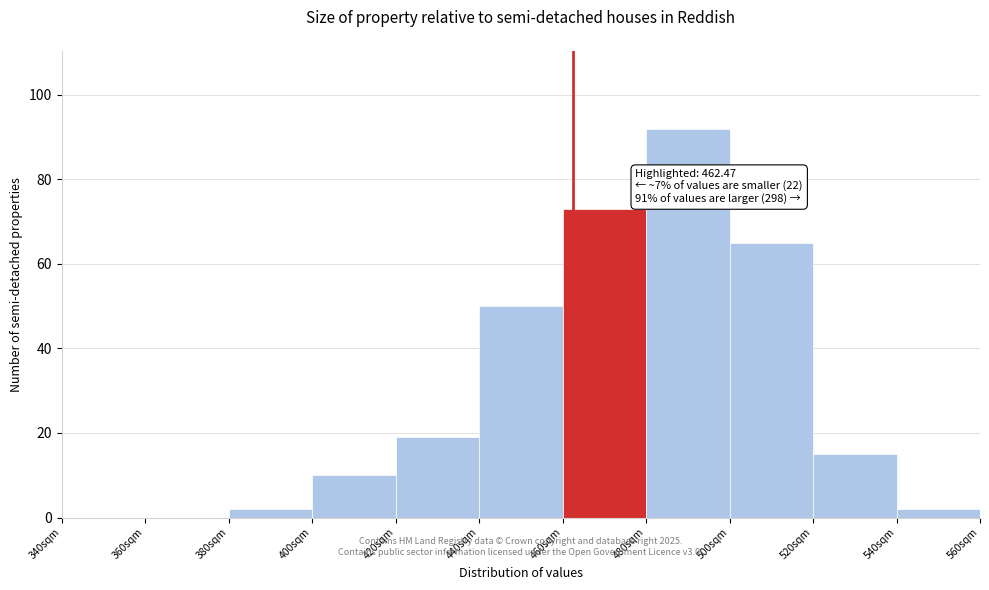

Over which range of the x-axis is the bar tallest?

480 to 500